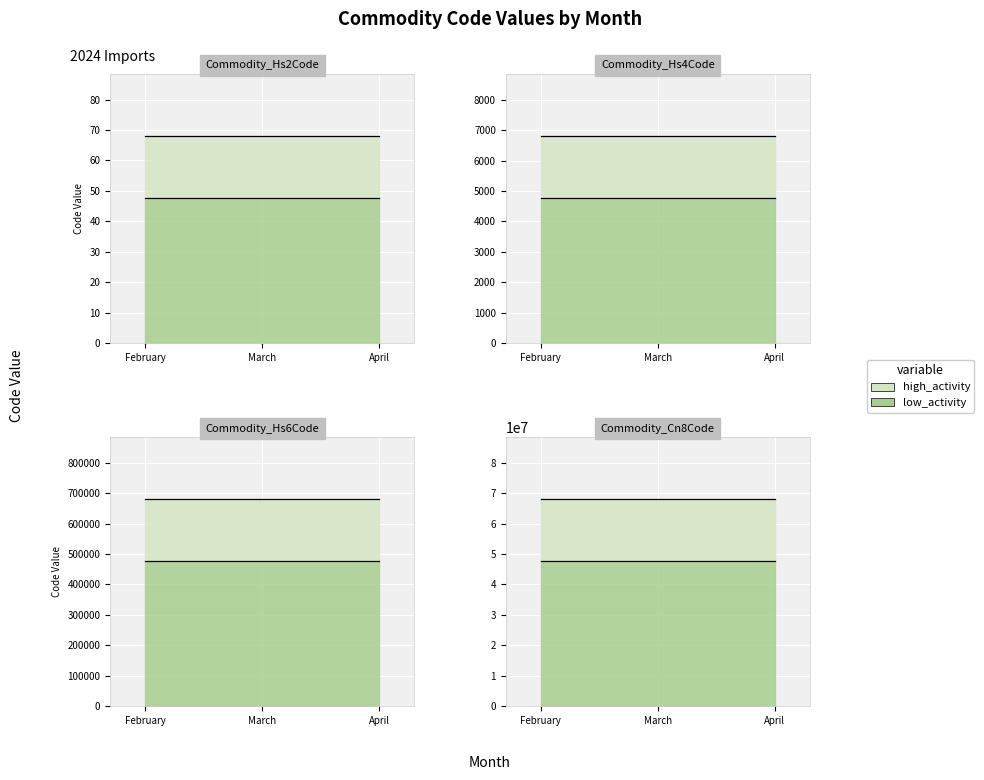

At how many categories does at least one series exceed 32989998?

3